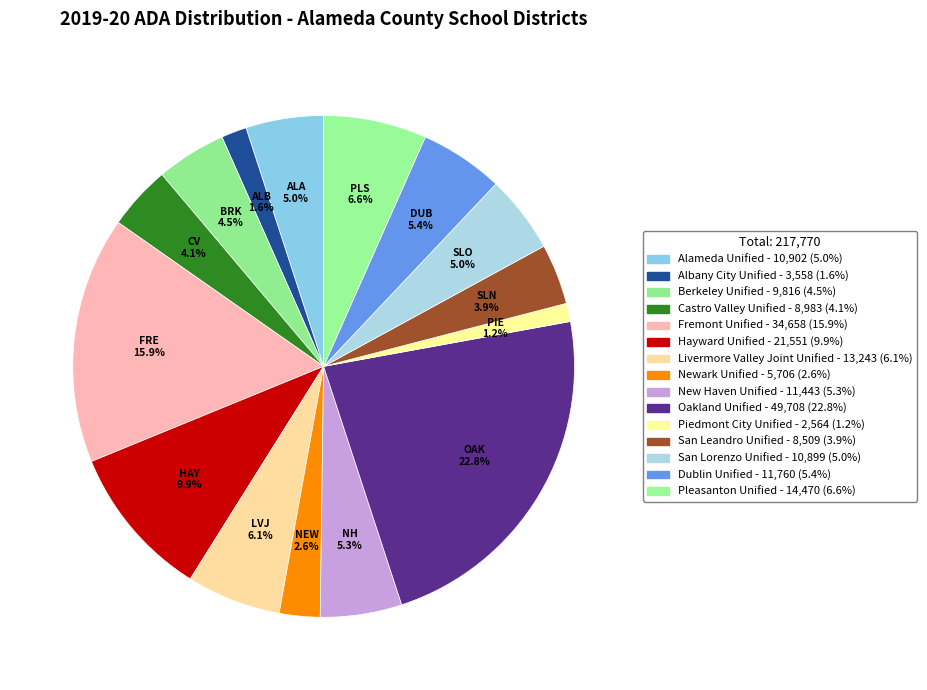

Combined, do Piedmont City Unified and Alameda Unified account for over 50%?

No